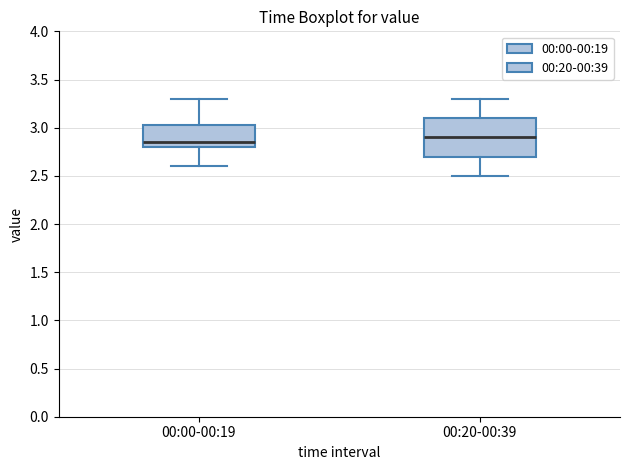

Which box has the highest median line?

00:20-00:39